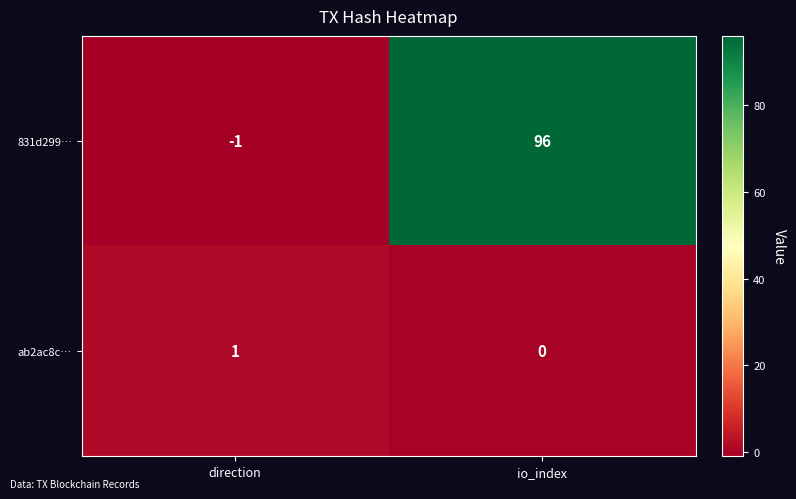

Reading left to right, transcribe all the data shown in this chart.

831d299…: -1	96
ab2ac8c…: 1	0